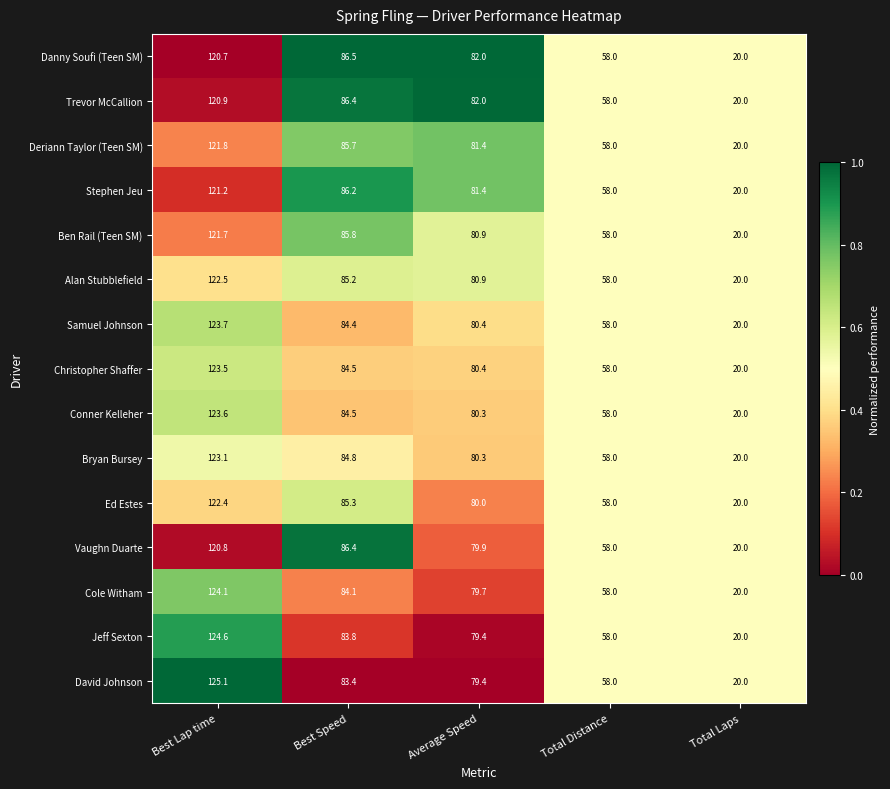

What is the difference between the Bryan Bursey values at Average Speed and Total Distance?

22.3